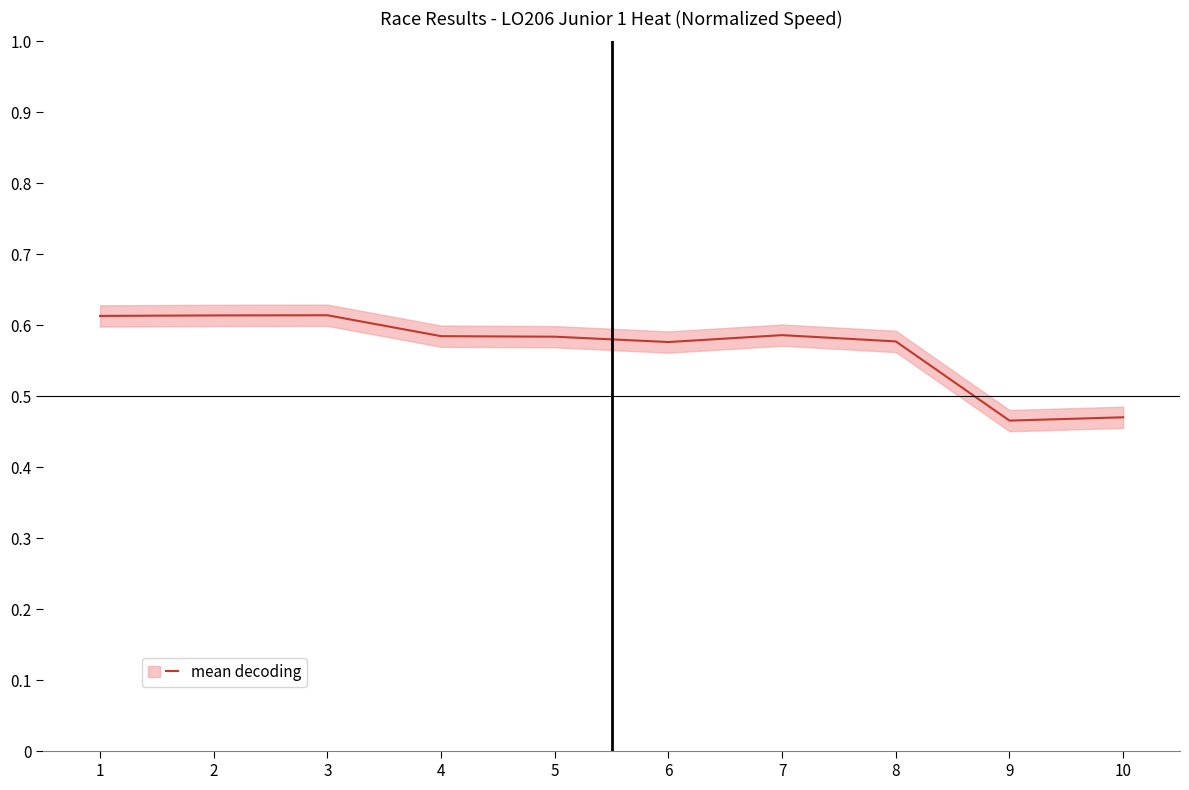

Between 10 and 9, which is larger?

10